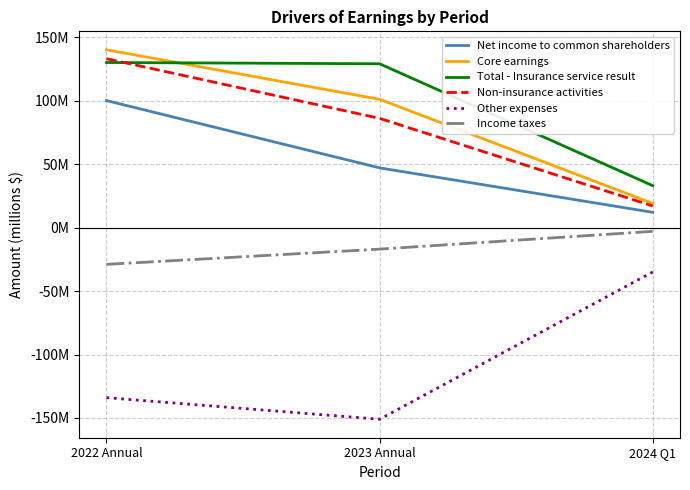

Reading left to right, extract all data points from this chart.

Net income to common shareholders: 100	47	12
Core earnings: 140	101	19
Total - Insurance service result: 130	129	33
Non-insurance activities: 133	86	17
Other expenses: -134	-151	-35
Income taxes: -29	-17	-3